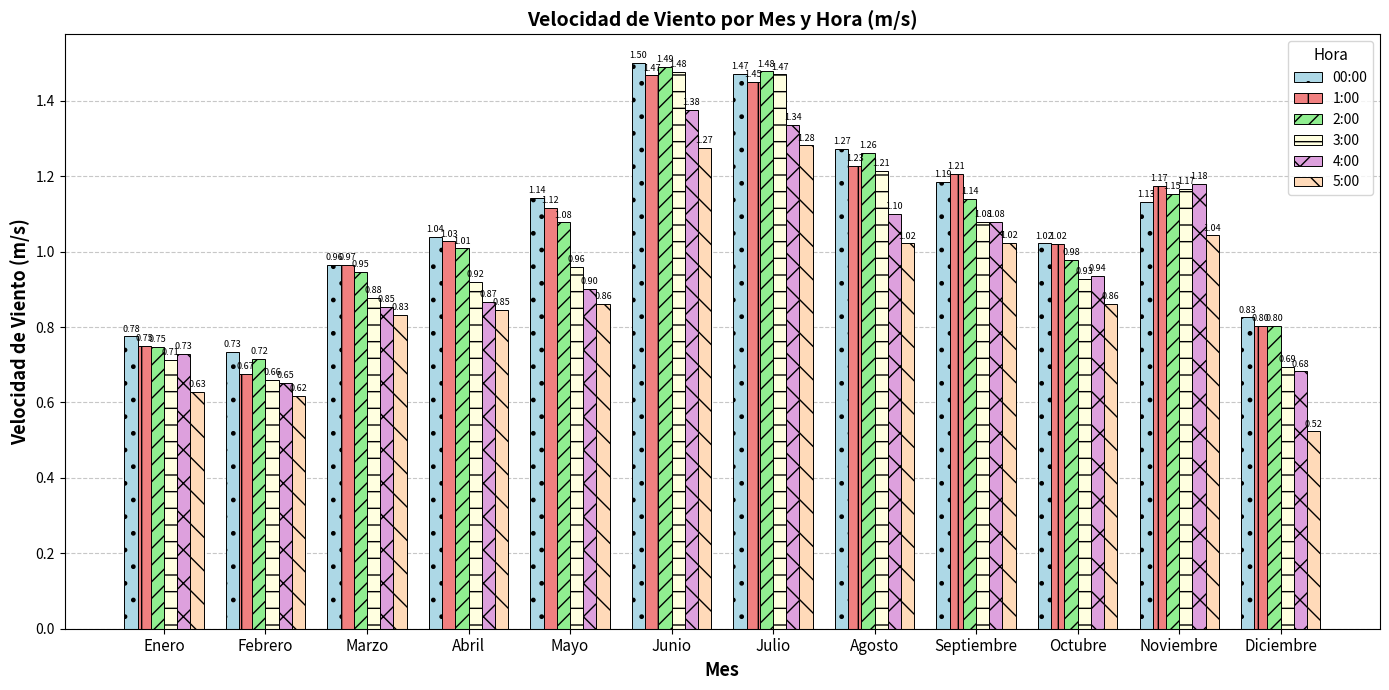

What is the sum of all 2:00 values?

12.8